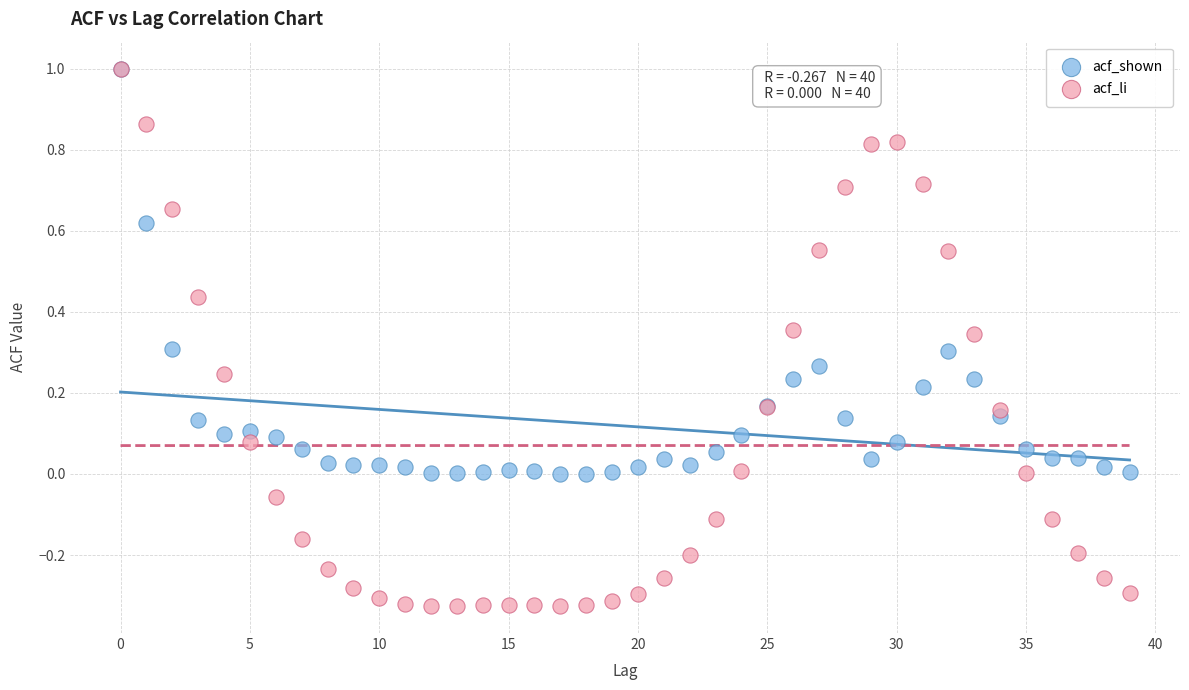

What are all the series names shown in the legend?

acf_shown, acf_li